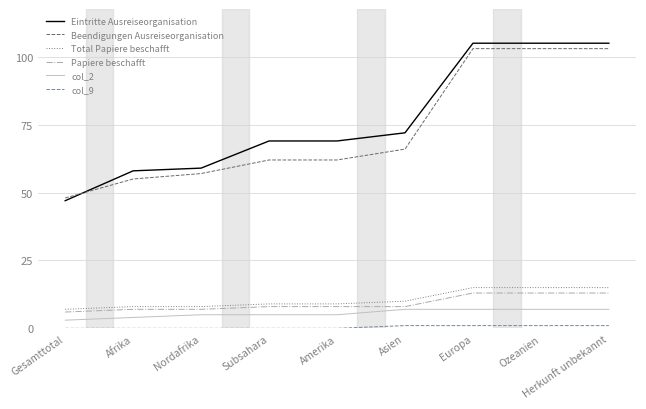

True or false: col_2 and Papiere beschafft intersect in this chart.

False